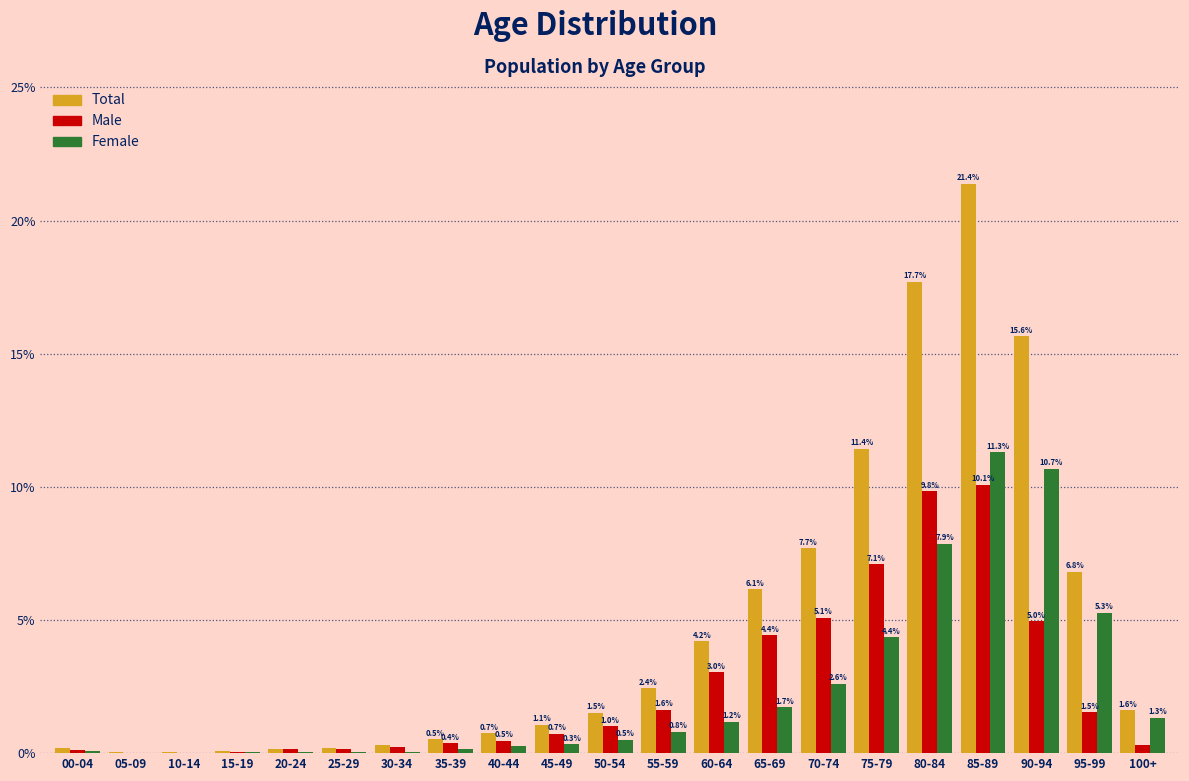

The Total series shows 11.4 at 75-79. True or false?

True